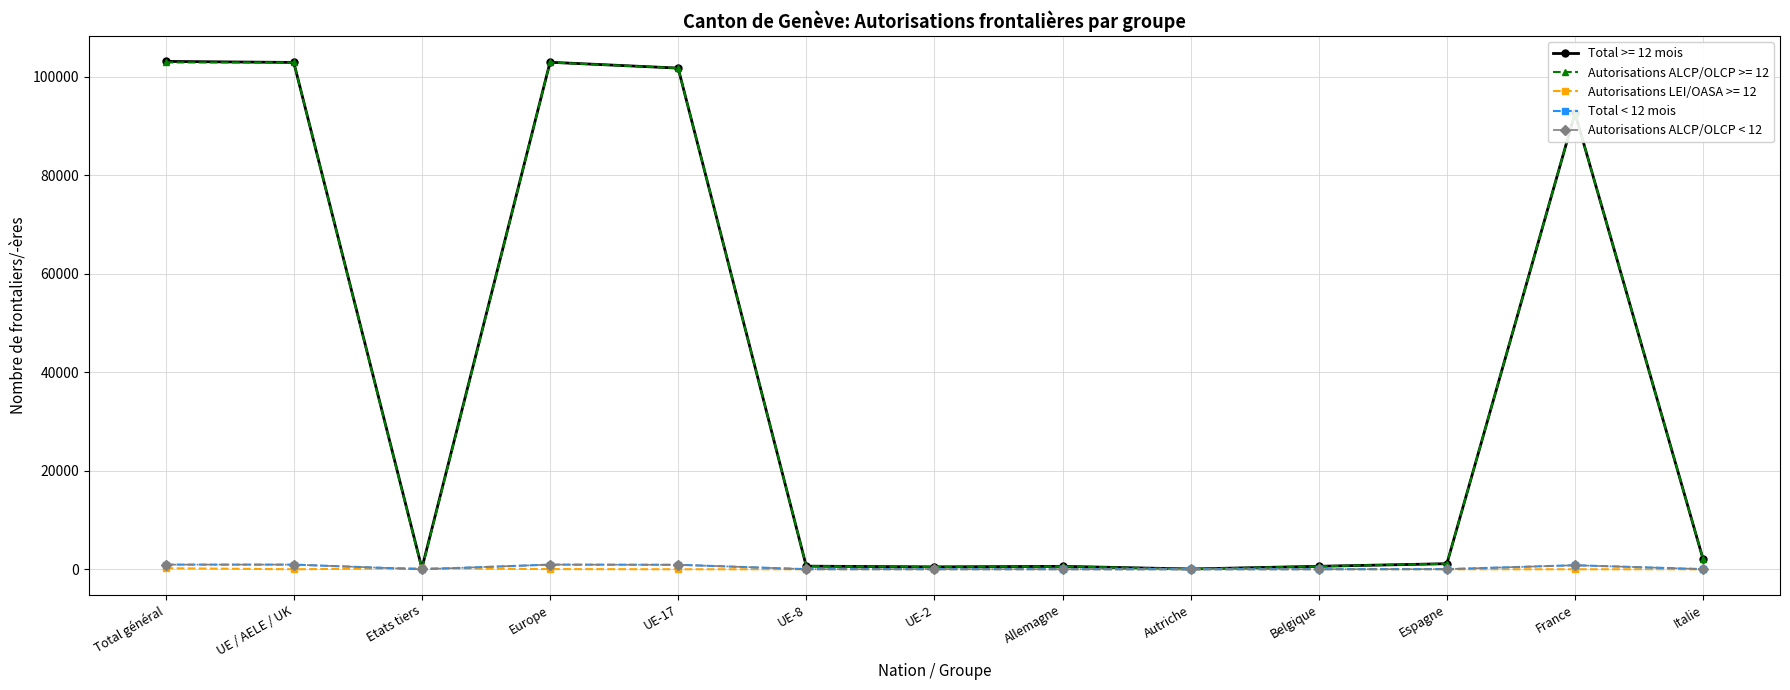

Does the chart have visible grid lines?

Yes